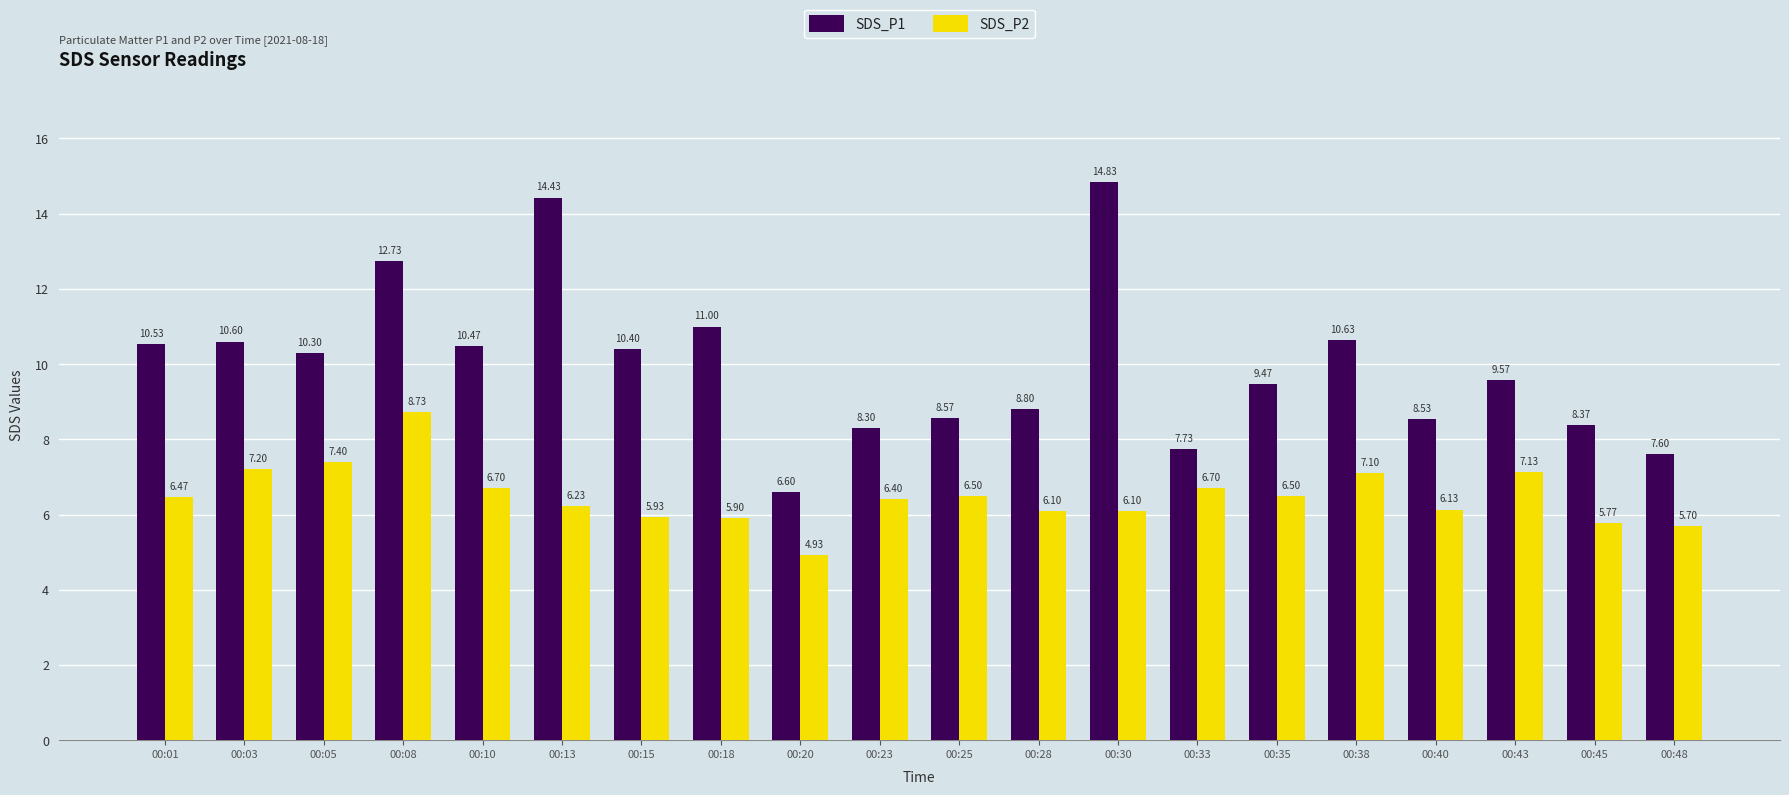

At which category is the sum across all series the highest?

00:08